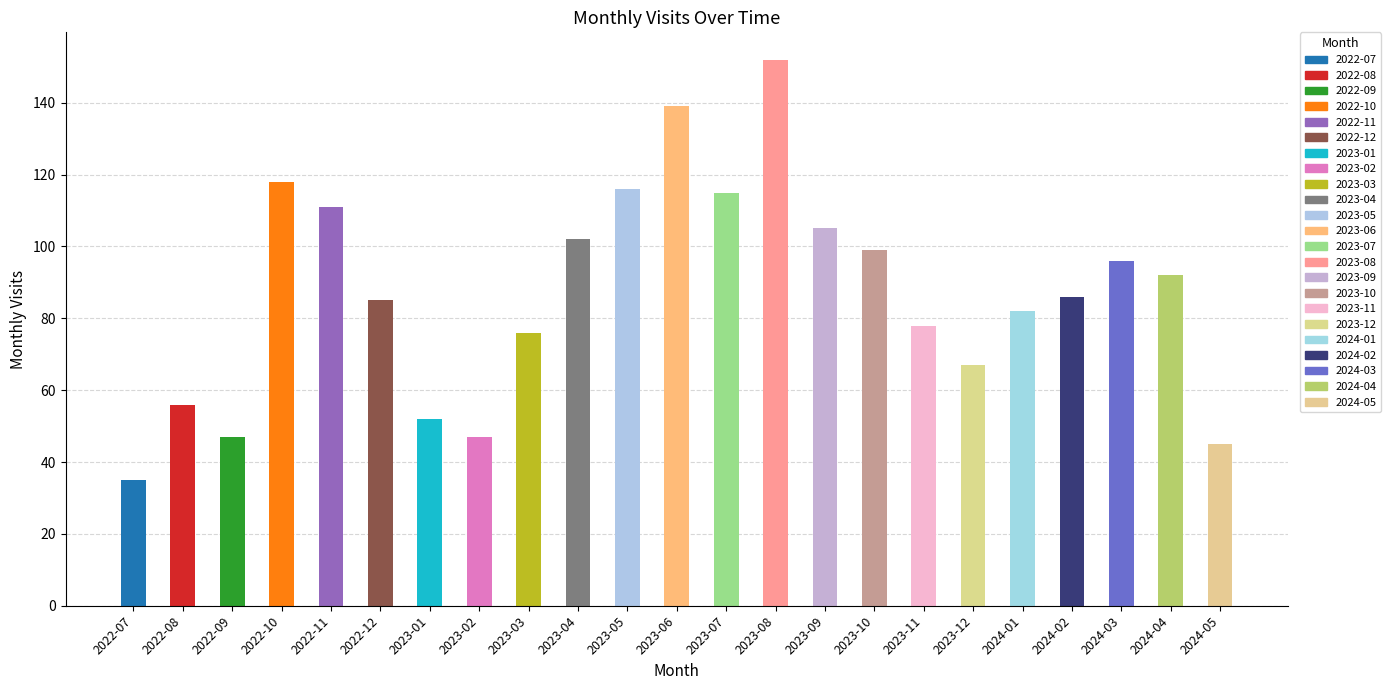

What is the sum of the values at 2024-03 and 2024-02?

182